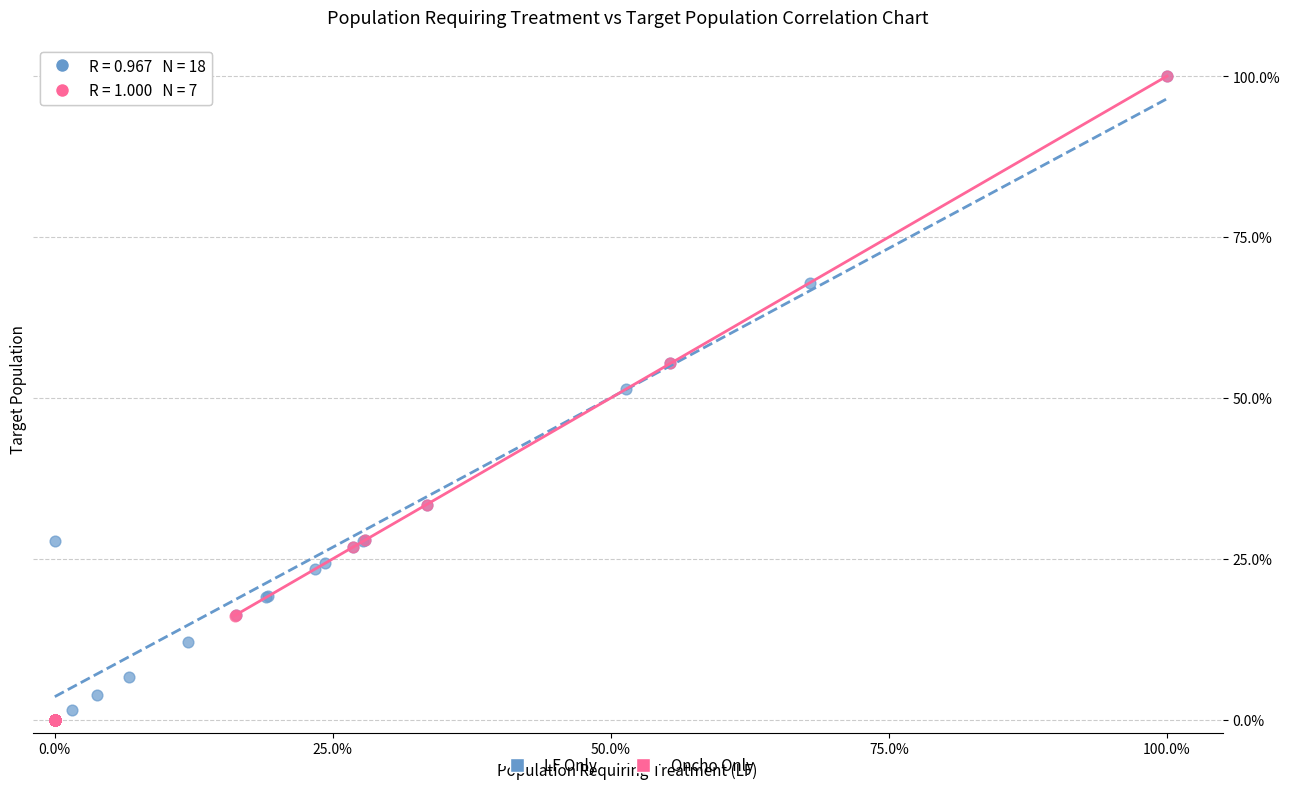

What are all the series names shown in the legend?

LF Only, Oncho Only